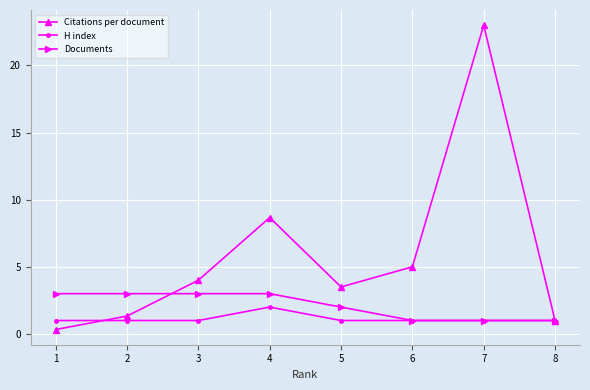

Rank the series by their maximum value, from lowest to highest.

H index, Documents, Citations per document